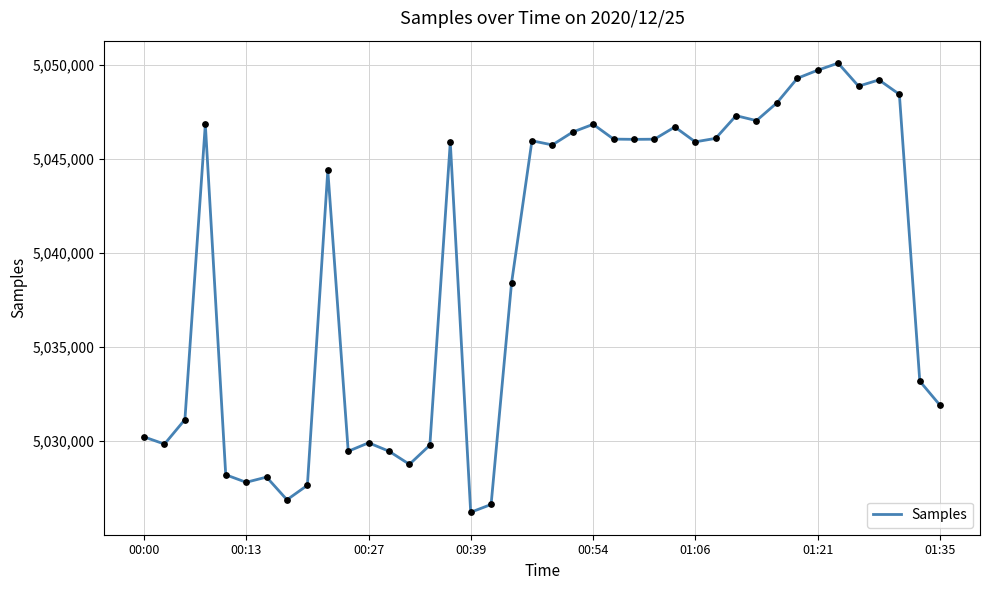

What is the smallest value displayed?

5026206